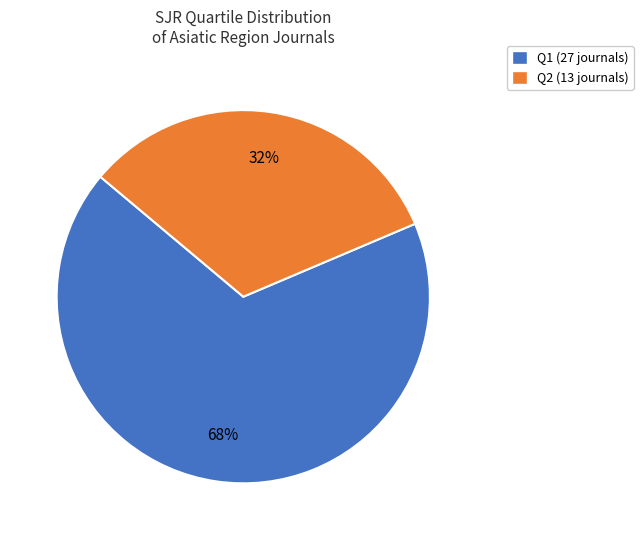

Does any single category account for the majority?

Yes